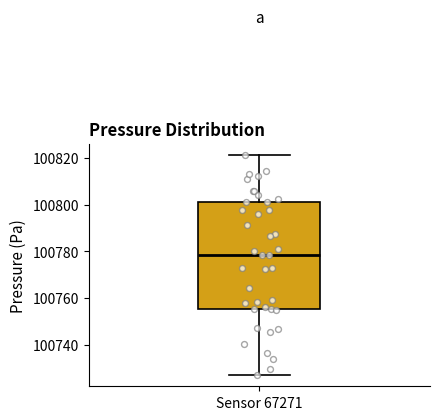

Where does the upper whisker of the box for Sensor 67271 end on the y-axis? The values are not printed on the chart, so give them approximately, as read against the axis.

100822